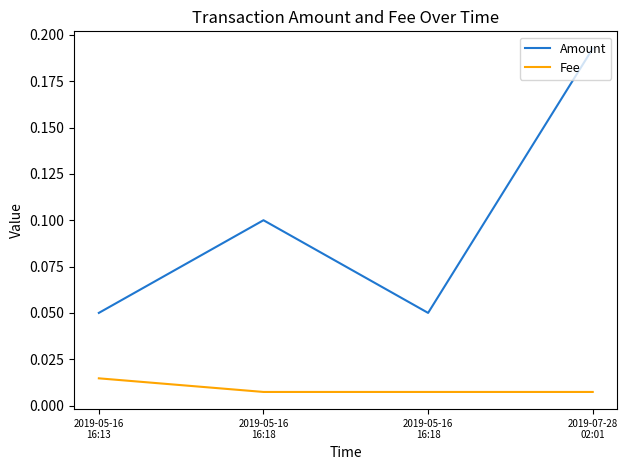

What are all the series names shown in the legend?

Amount, Fee